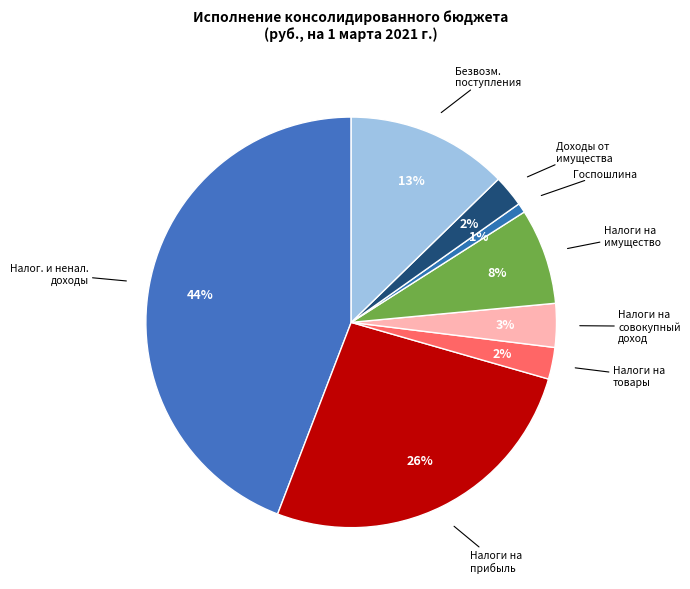

What is the smallest slice in the pie chart?

ГОСУДАРСТВЕННАЯ ПОШЛИНА